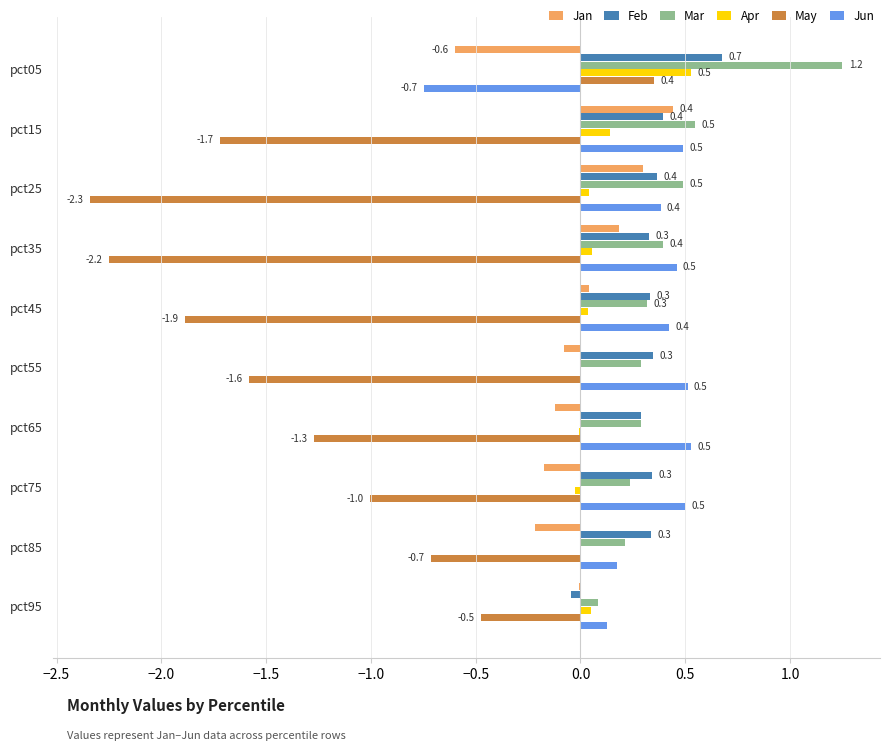

Count the number of categories in the chart.

10